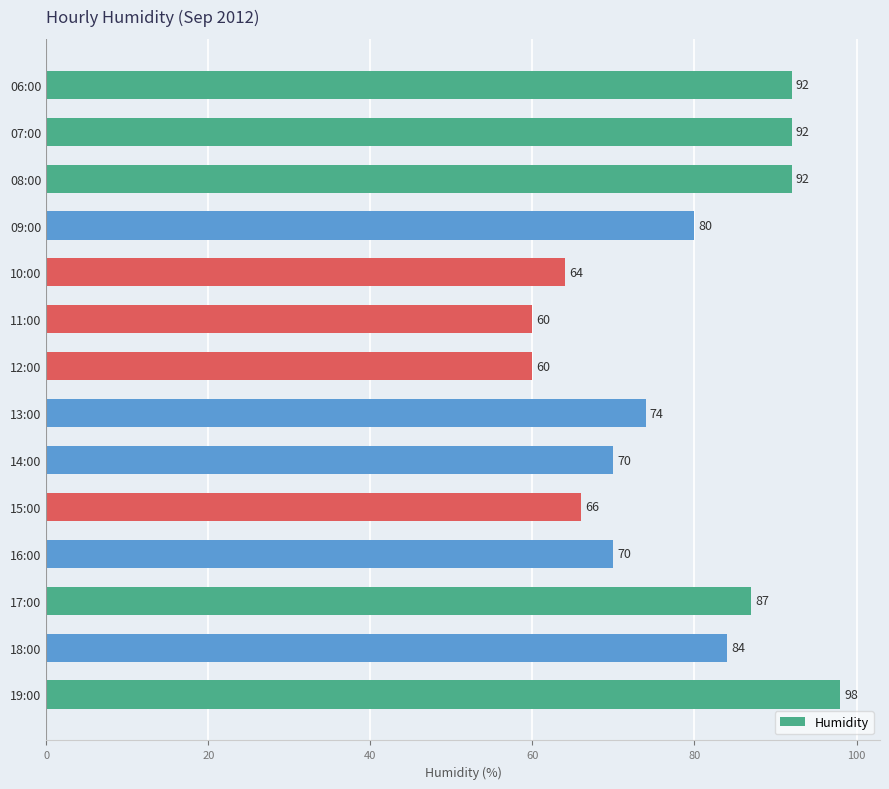

Reading bottom to top, transcribe all the data shown in this chart.

98	84	87	70	66	70	74	60	60	64	80	92	92	92